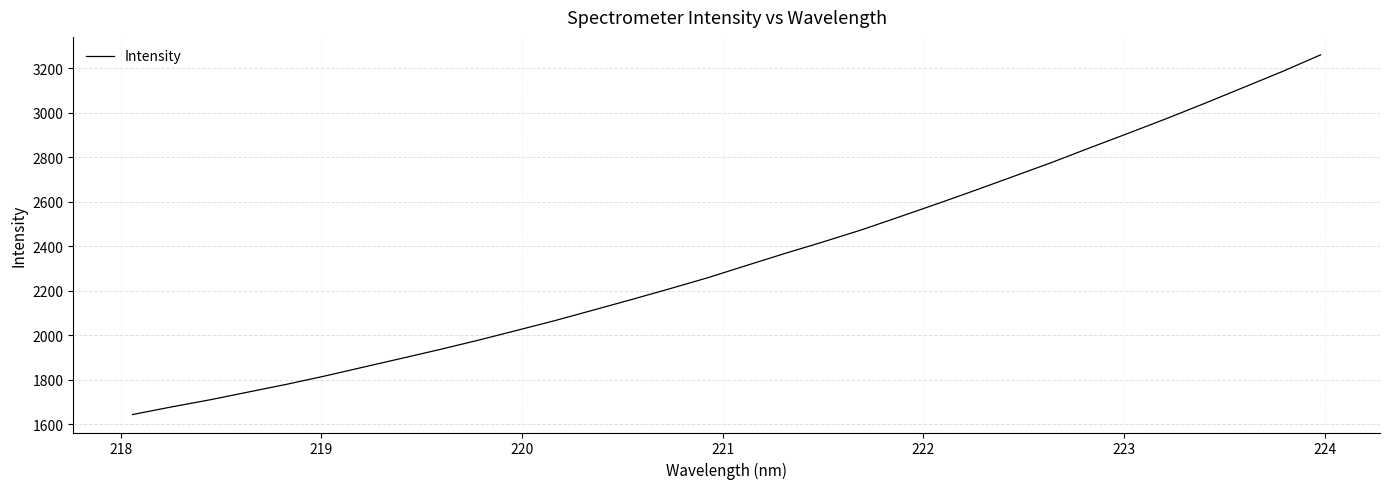

What is the greatest value displayed?

3260.7